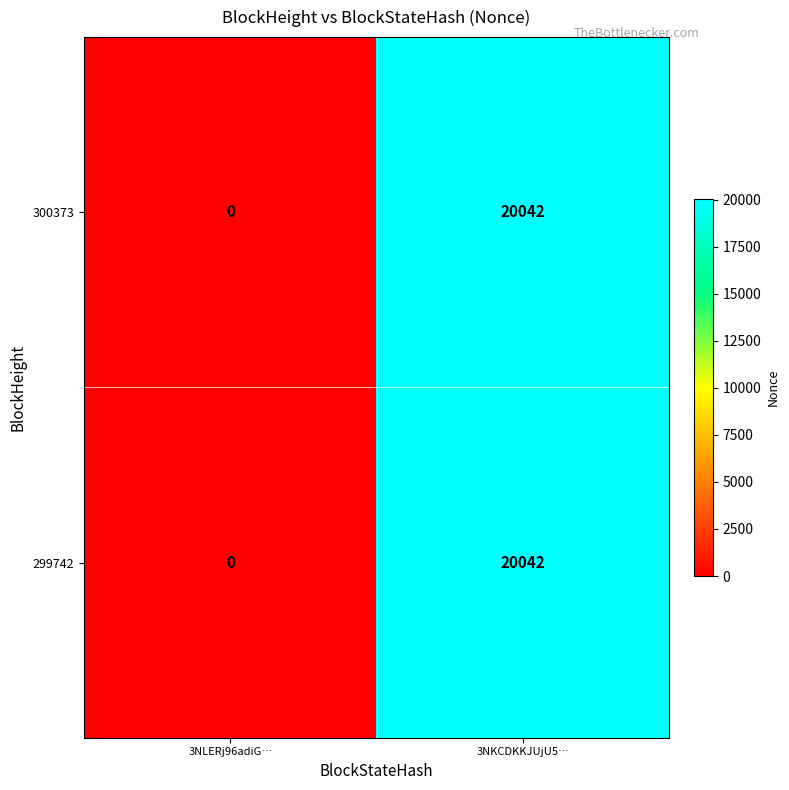

What is the highest value of the 300373 series?

20042